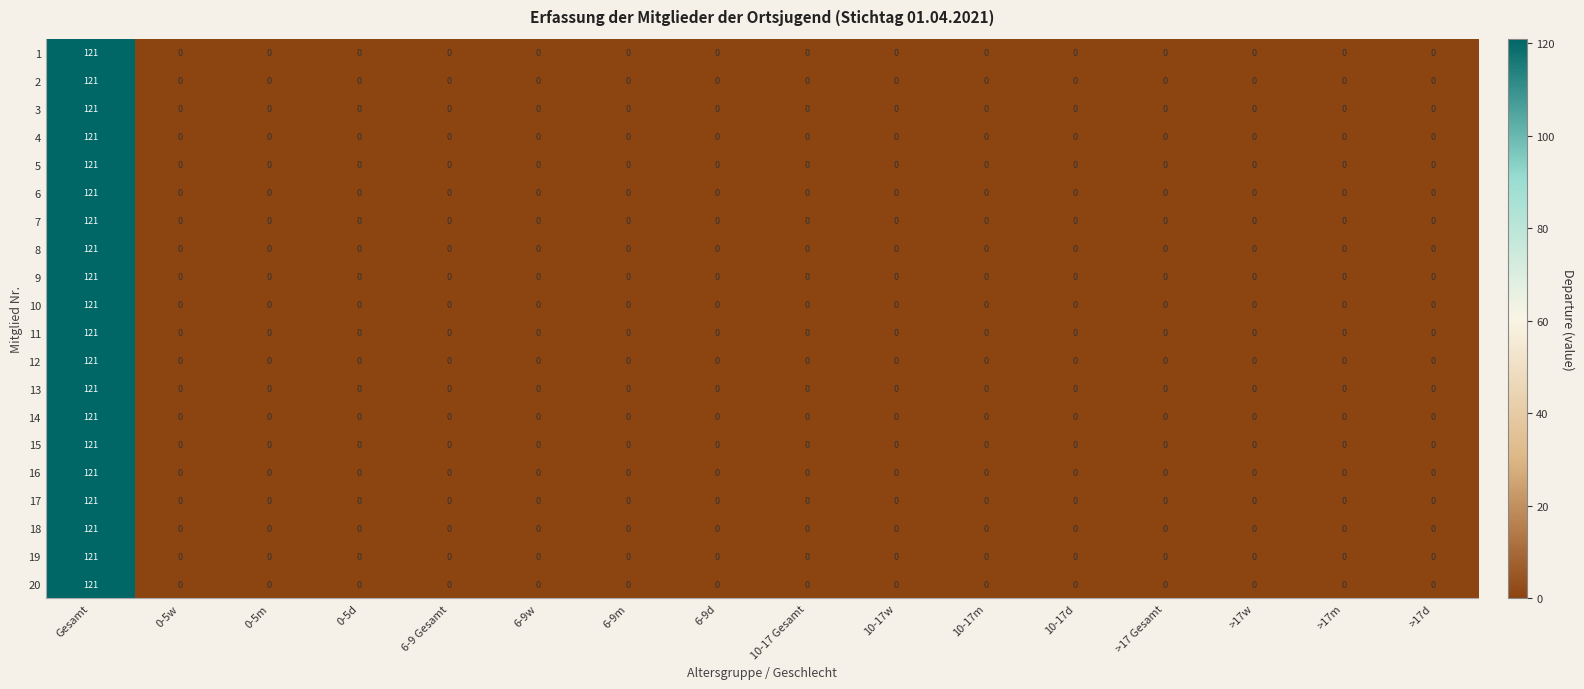

What is the approximate value of 1 at Gesamt, to the nearest 5?

120